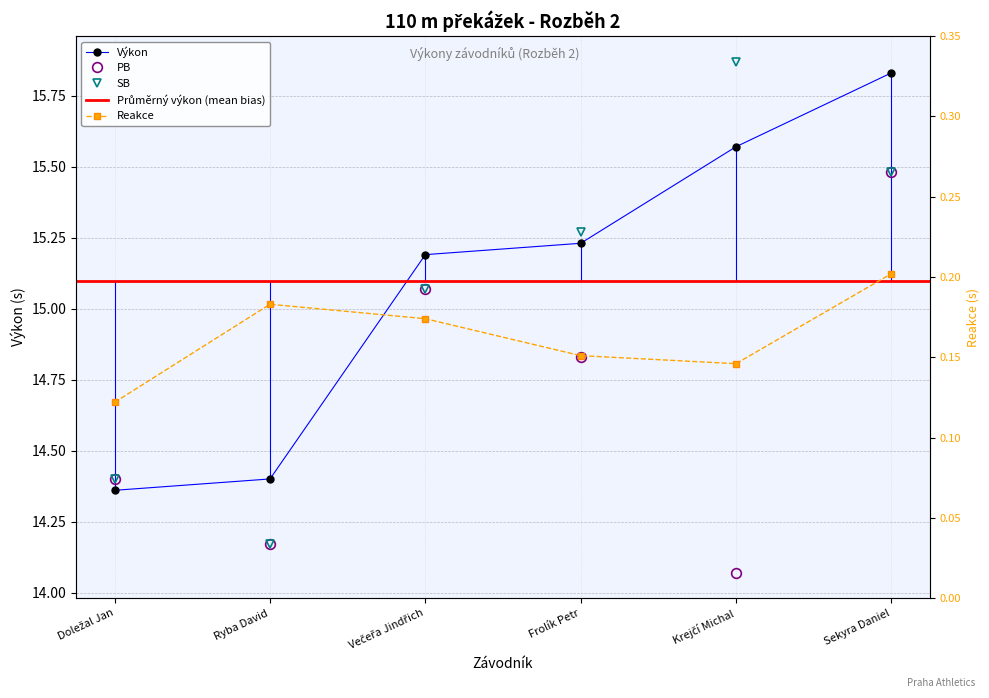

At which category does the chart reach its peak across all series?

Krejčí Michal